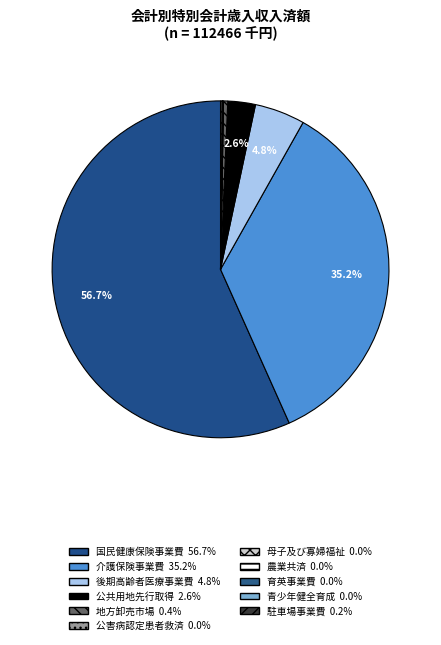

Is there a majority slice in this chart?

Yes